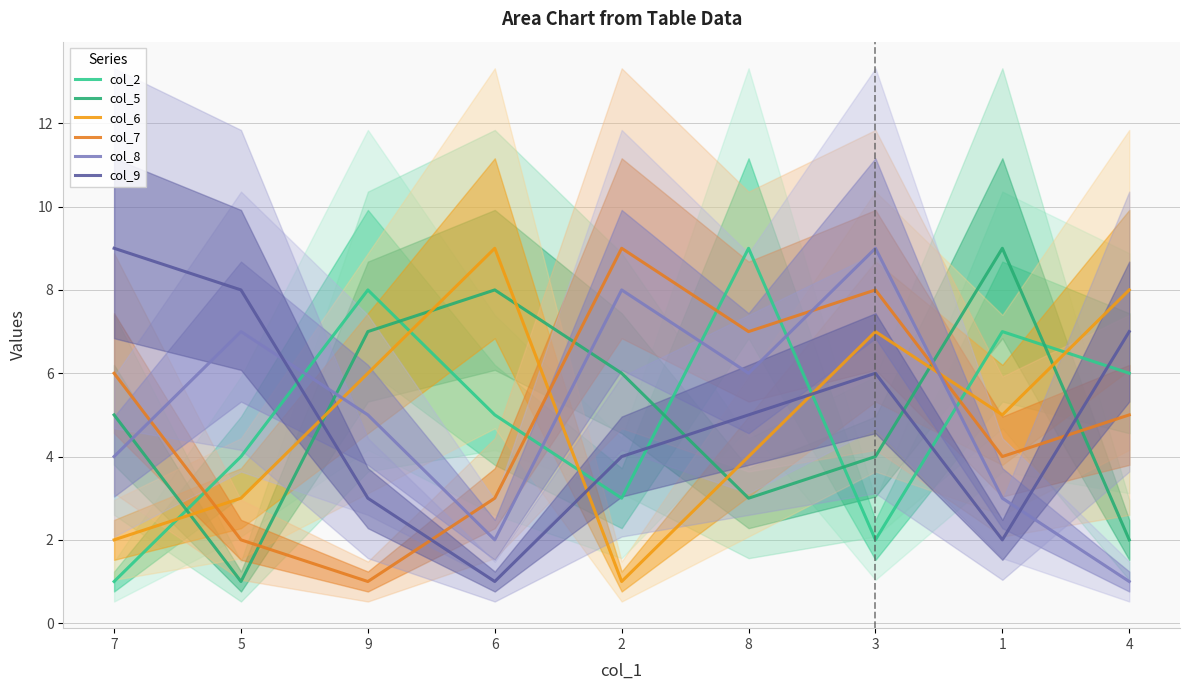

What is the difference between the col_2 values at 1 and 9?

1